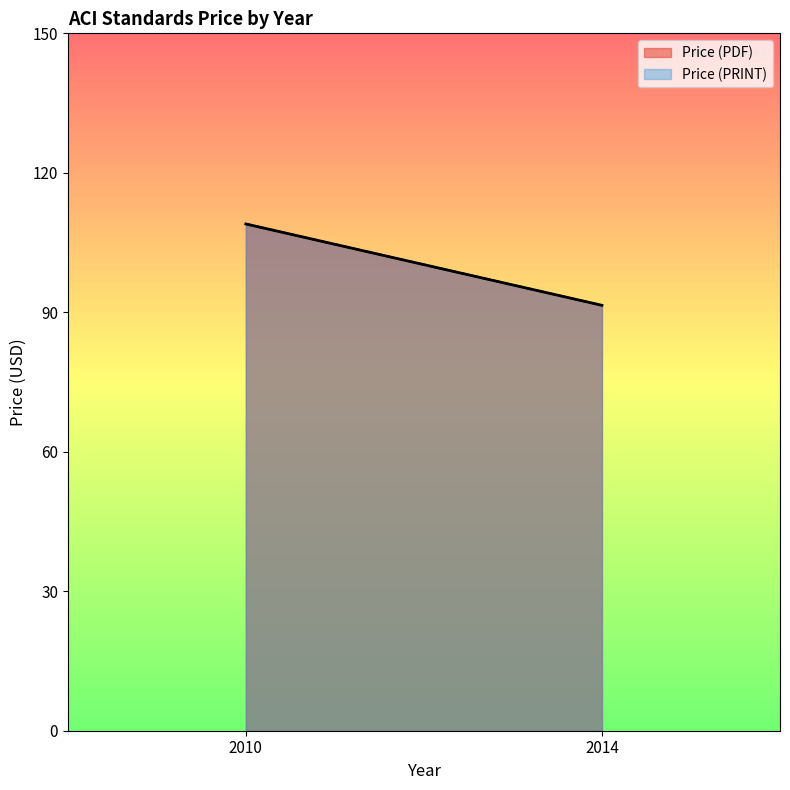

Which series has the largest total across all categories?

Price (PDF)